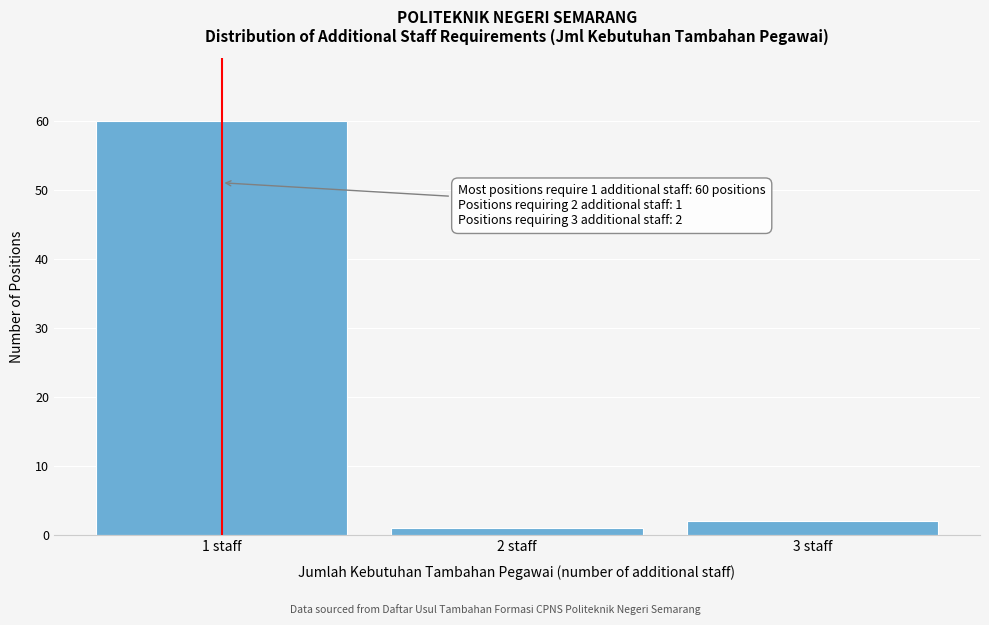

Reading left to right, list all the values displayed in this chart.

1 staff=60	2 staff=1	3 staff=2